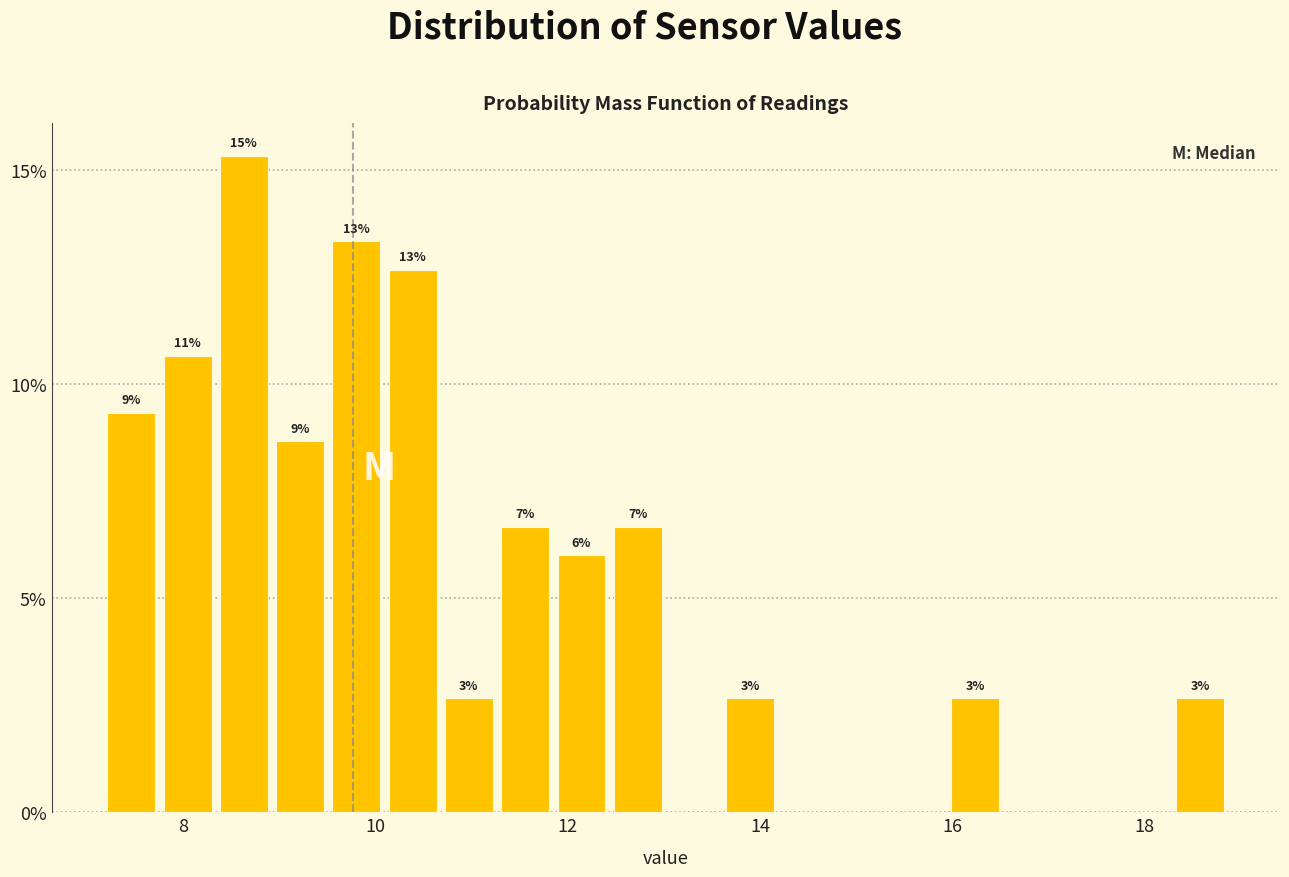

Around what value on the x-axis is the tallest bar? Give the approximate position of its centre, as read against the axis.

8.6